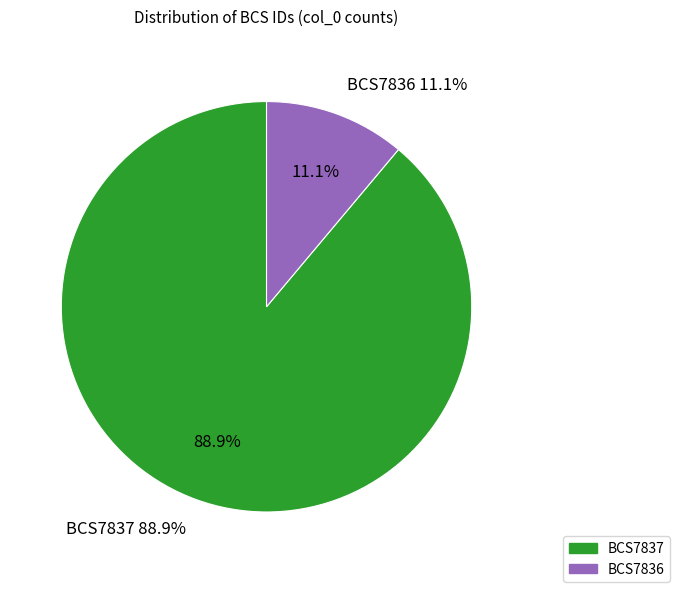

What portion of the pie excludes BCS7836?

88.9%